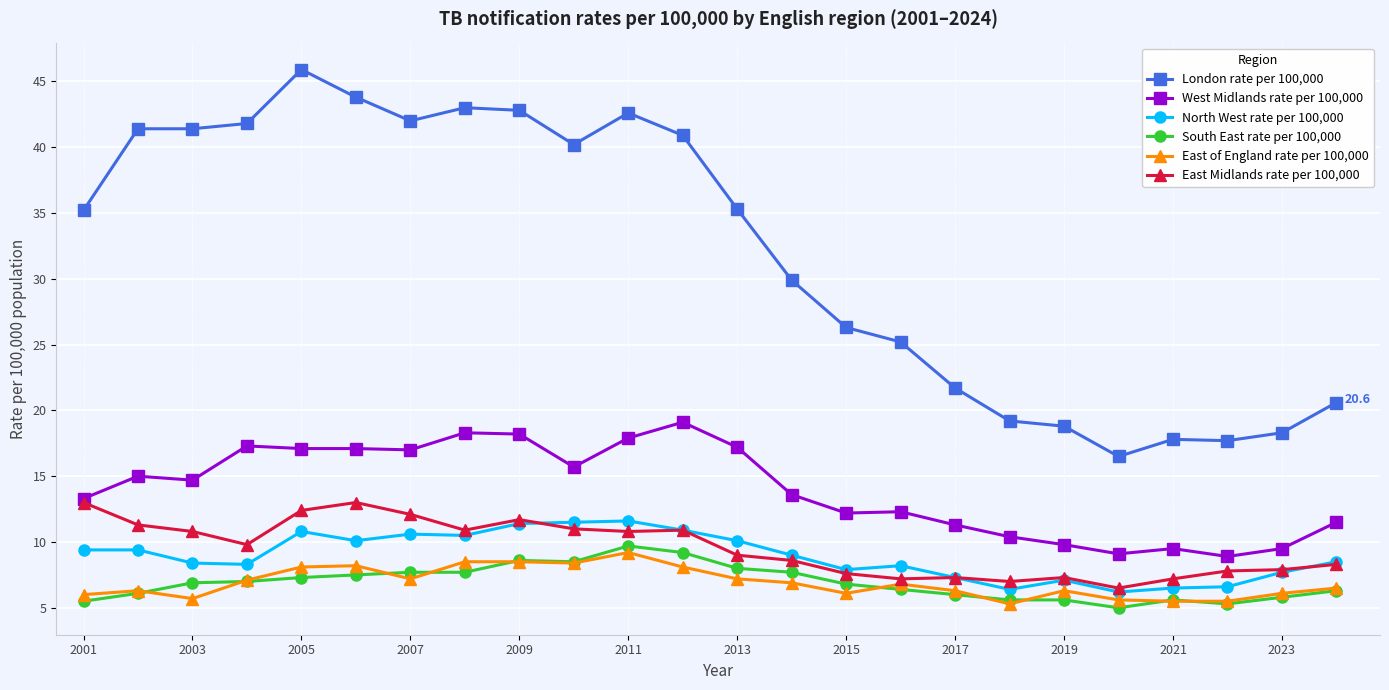

What is the average value of the West Midlands rate per 100,000 series?

14.0